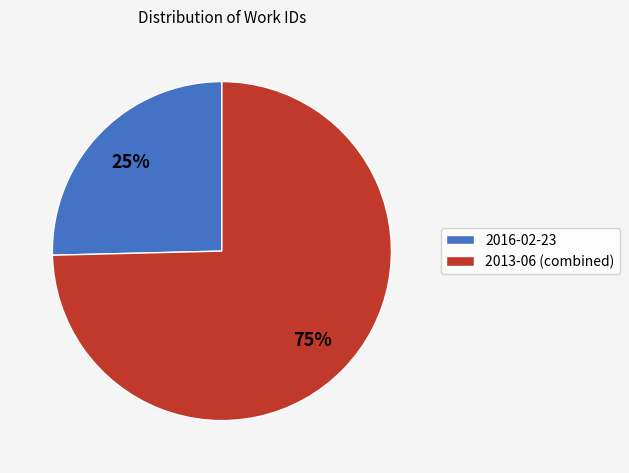

Between 2013-06 (combined) and 2016-02-23, which is larger?

2013-06 (combined)